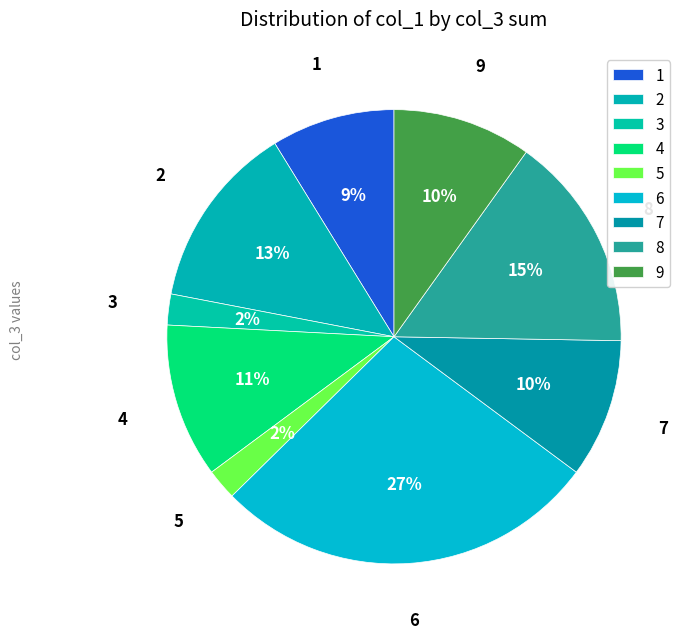

Does 3 account for over 50% of the chart?

No